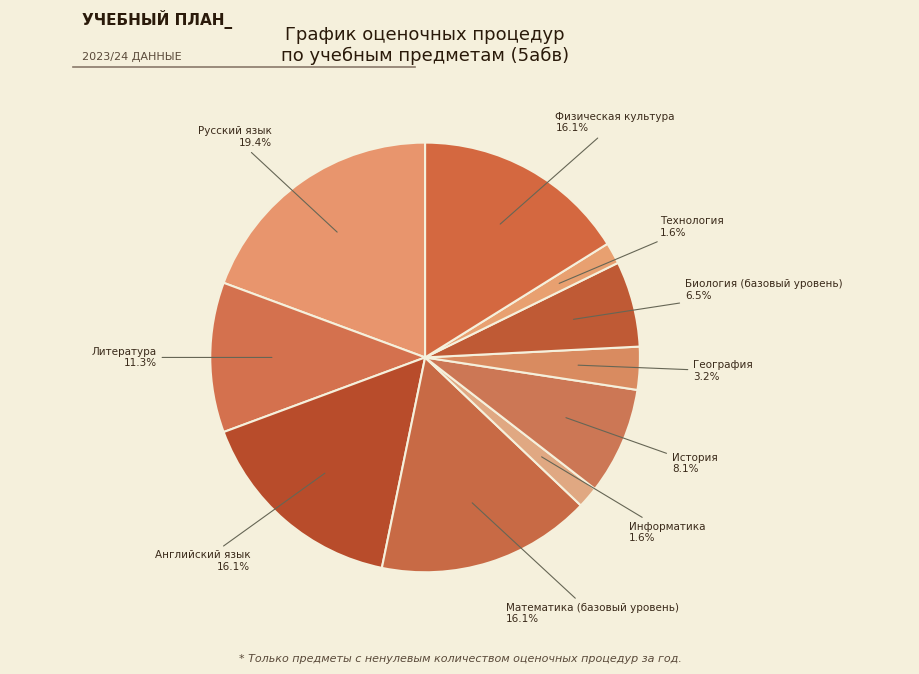

Combined, what portion of the pie is География and Литература?

14.5%